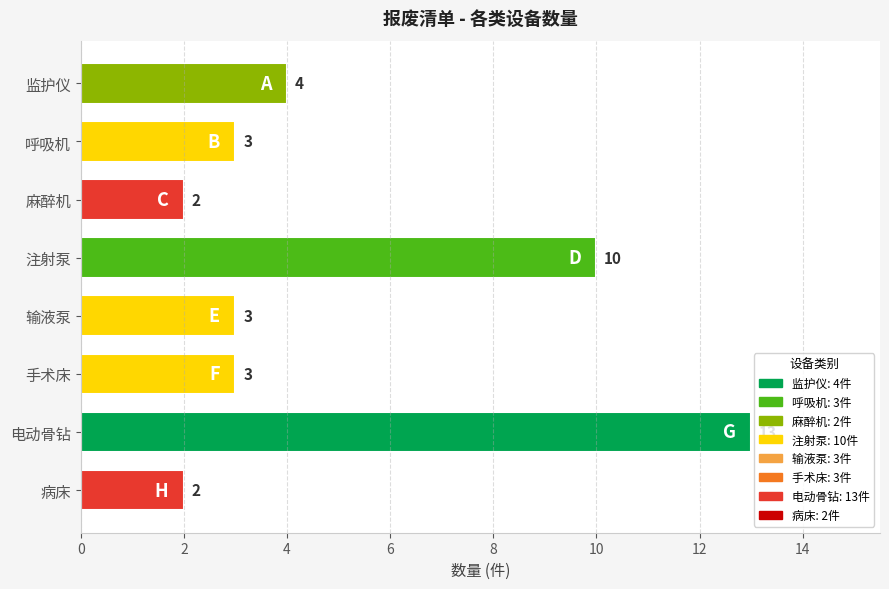

The chart shows a value of 6 at 电动骨钻. True or false?

False